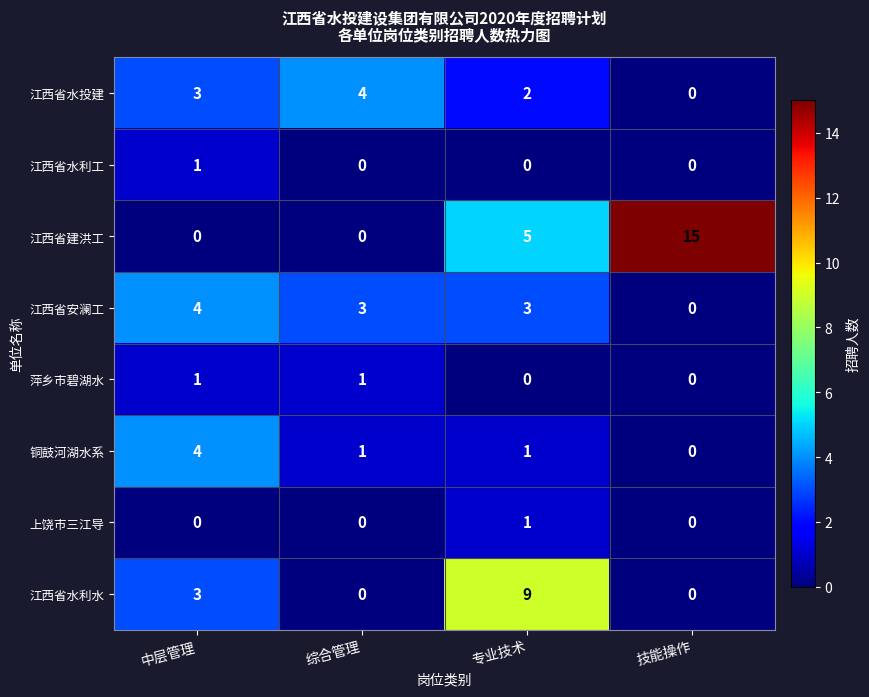

At which label is 江西省水投建 closest to 2?

专业技术